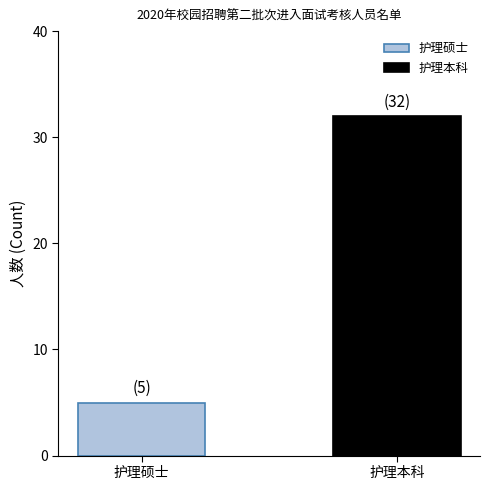

What is the maximum value for 护理硕士?

5